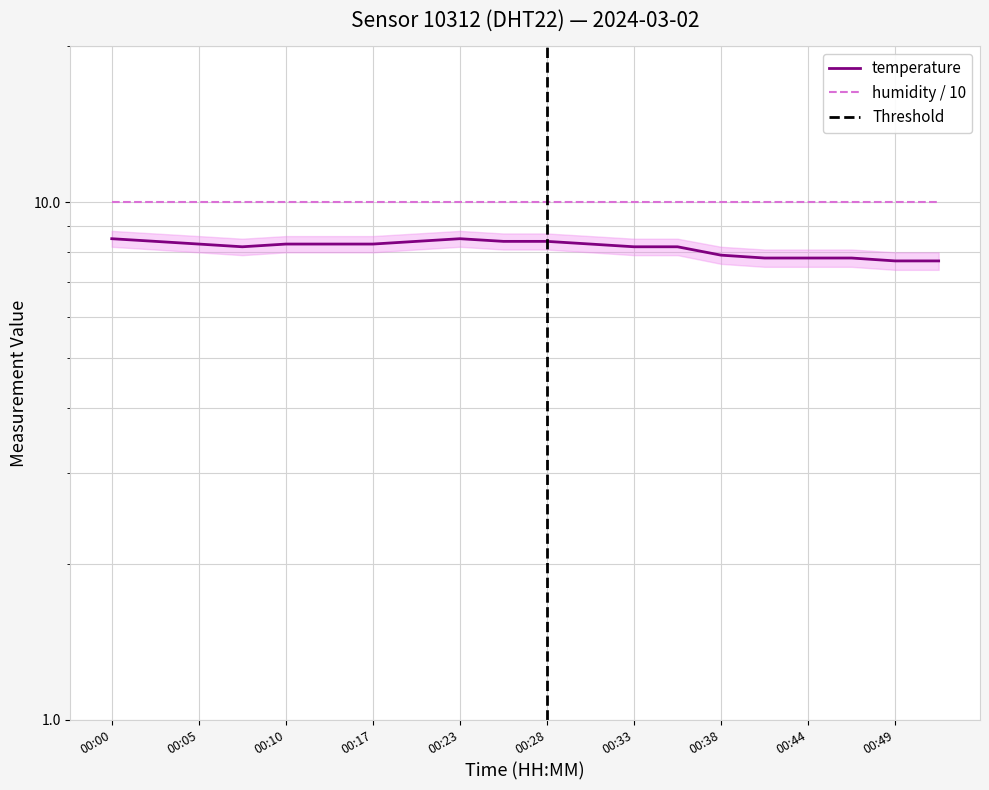

What is the minimum value shown in the chart?

7.7